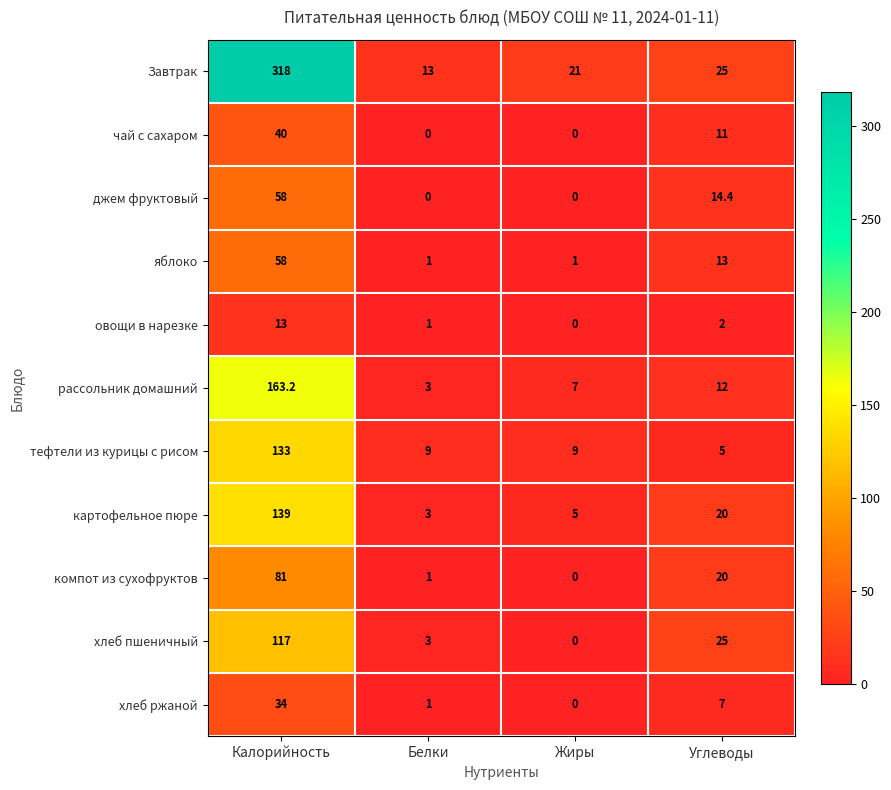

Which series has the largest range (max minus min)?

Завтрак